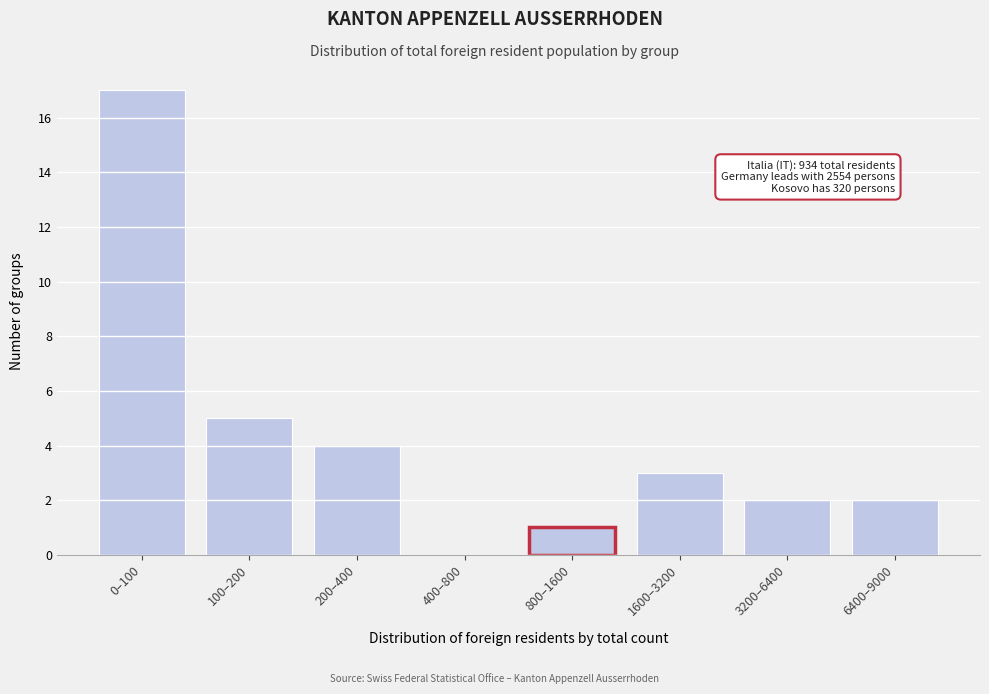

Reading left to right, list all the values displayed in this chart.

0–100=17	100–200=5	200–400=4	400–800=0	800–1600=1	1600–3200=3	3200–6400=2	6400–9000=2